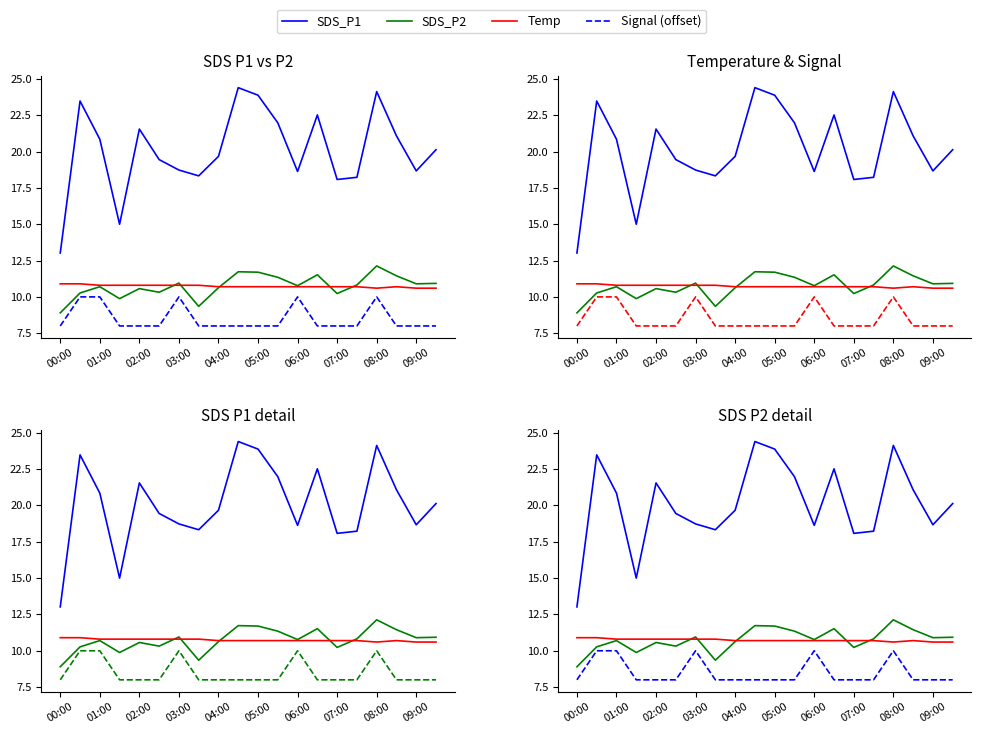

Reading right to left, transcribe all the data shown in this chart.

SDS_P1: 20.1	18.7	21.1	24.1	18.2	18.1	22.5	18.6	22.0	23.9	24.4	19.7	18.3	18.7	19.4	21.6	15.0	20.9	23.5	13.0
SDS_P2: 10.9	10.9	11.4	12.1	10.8	10.2	11.5	10.8	11.3	11.7	11.7	10.6	9.3	10.9	10.3	10.6	9.9	10.7	10.3	8.9
Temp: 10.6	10.6	10.7	10.6	10.7	10.7	10.7	10.7	10.7	10.7	10.7	10.7	10.8	10.8	10.8	10.8	10.8	10.8	10.9	10.9
Signal (offset): 8.0	8.0	8.0	10.0	8.0	8.0	8.0	10.0	8.0	8.0	8.0	8.0	8.0	10.0	8.0	8.0	8.0	10.0	10.0	8.0